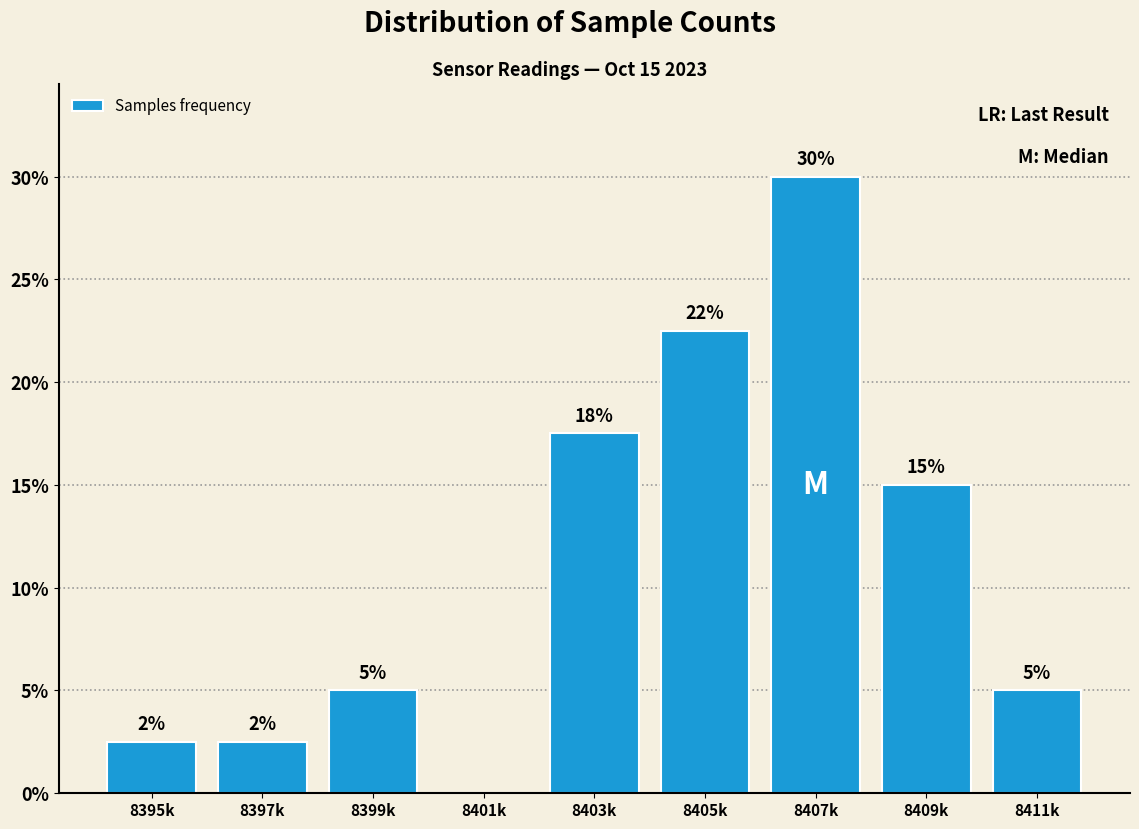

True or false: the data shows 2.5 at 8395k.

True